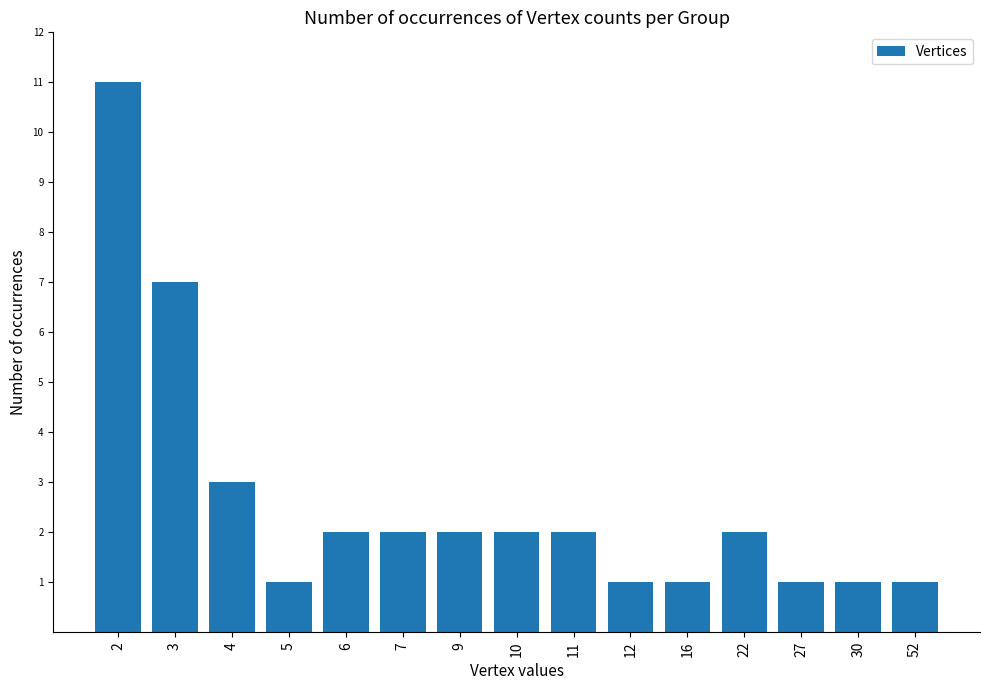

What is the sum of the values at 27 and 22?

3